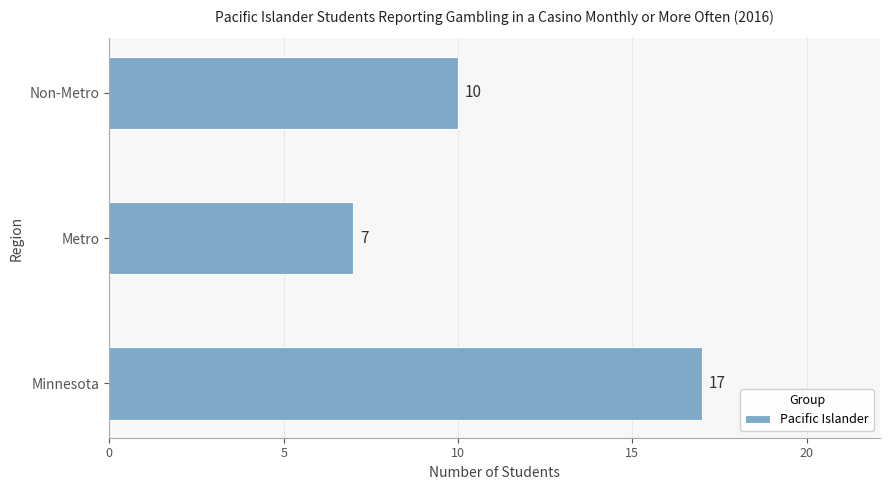

Rank the categories by value from lowest to highest.

Metro, Non-Metro, Minnesota